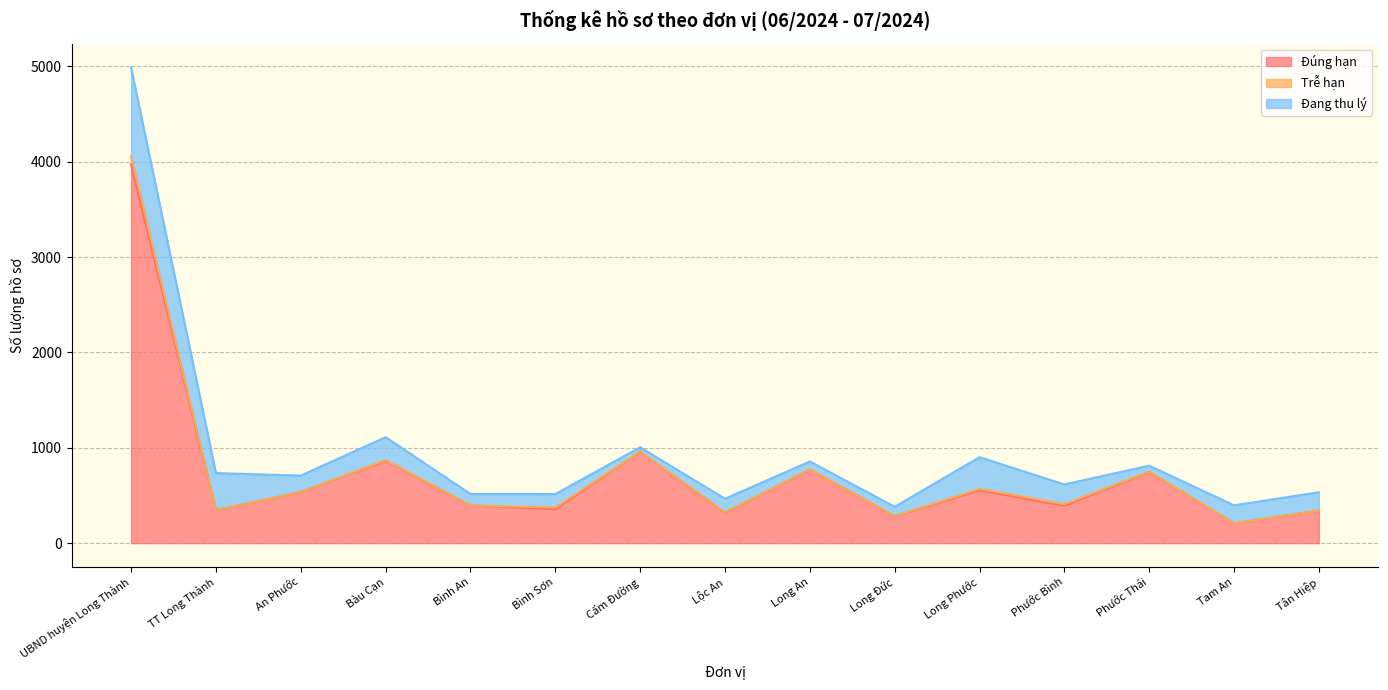

Reading left to right, extract all data points from this chart.

Đúng hạn: UBND huyện Long Thành=3974	TT Long Thành=347	An Phước=536	Bàu Cạn=867	Bình An=396	Bình Sơn=358	Cẩm Đường=960	Lộc An=319	Long An=773	Long Đức=283	Long Phước=556	Phước Bình=394	Phước Thái=748	Tam An=208	Tân Hiệp=342
Trễ hạn: UBND huyện Long Thành=85	TT Long Thành=0	An Phước=0	Bàu Cạn=5	Bình An=0	Bình Sơn=16	Cẩm Đường=1	Lộc An=4	Long An=1	Long Đức=1	Long Phước=13	Phước Bình=15	Phước Thái=2	Tam An=0	Tân Hiệp=0
Đang thụ lý: UBND huyện Long Thành=930	TT Long Thành=388	An Phước=173	Bàu Cạn=240	Bình An=120	Bình Sơn=141	Cẩm Đường=45	Lộc An=143	Long An=83	Long Đức=98	Long Phước=333	Phước Bình=207	Phước Thái=63	Tam An=189	Tân Hiệp=192